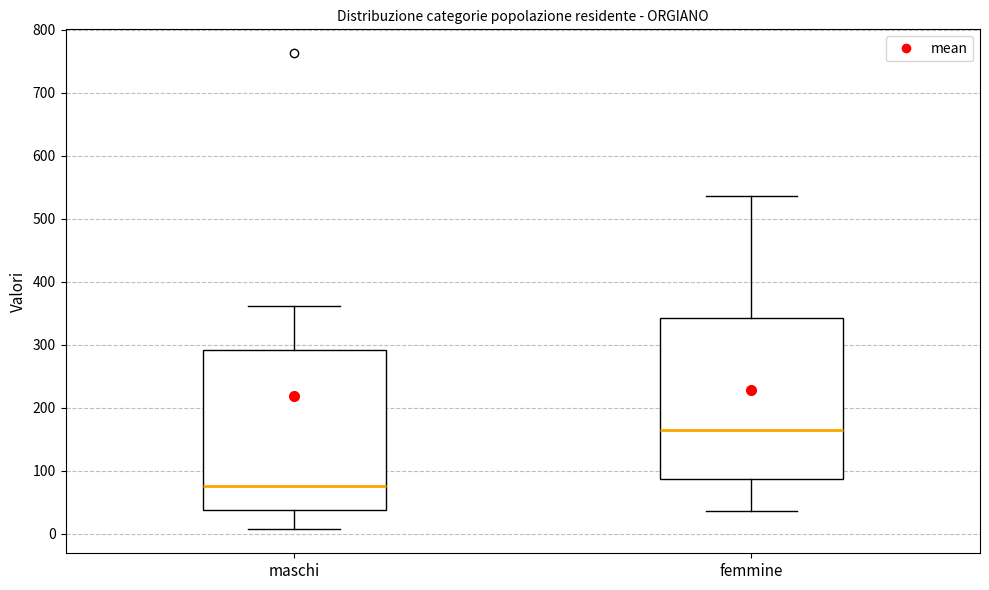

Reading left to right, transcribe this box plot: for each box, give where its median line is, the range the box spans, and where its two whiskers end, as read against the y-axis. The values are not printed on the chart, so give them approximately, as read against the axis.

maschi: median 80, box 40 to 290, whiskers 10 to 360
femmine: median 160, box 90 to 340, whiskers 40 to 540